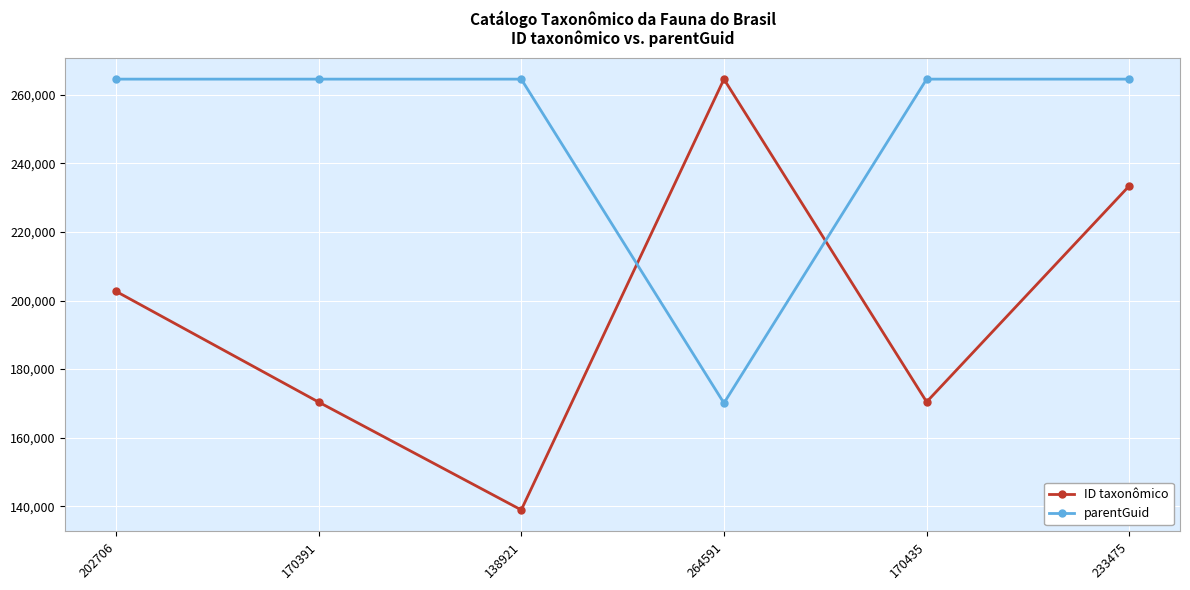

Which series has the largest total across all categories?

parentGuid